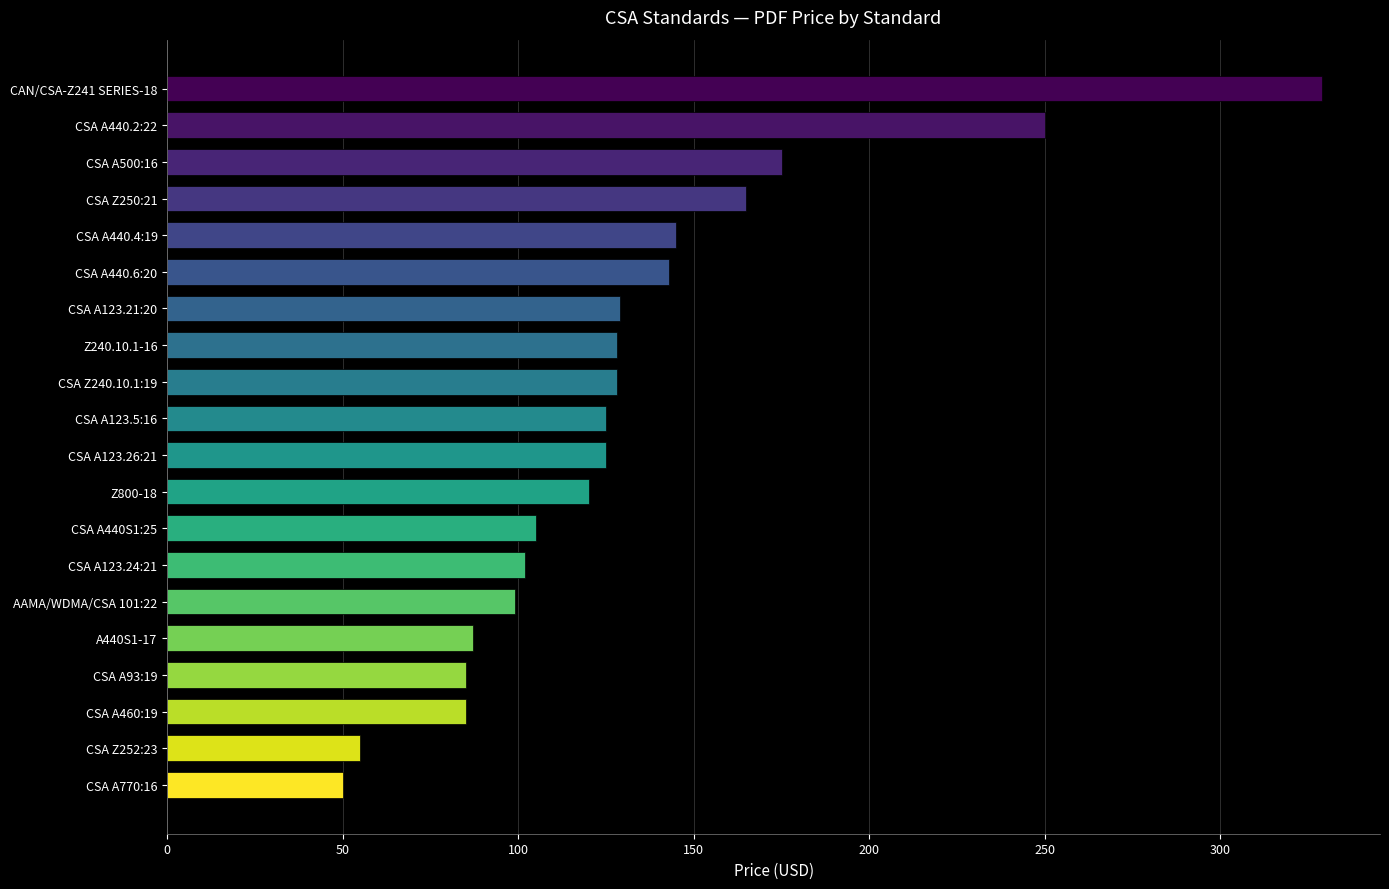

Count the number of categories in the chart.

20